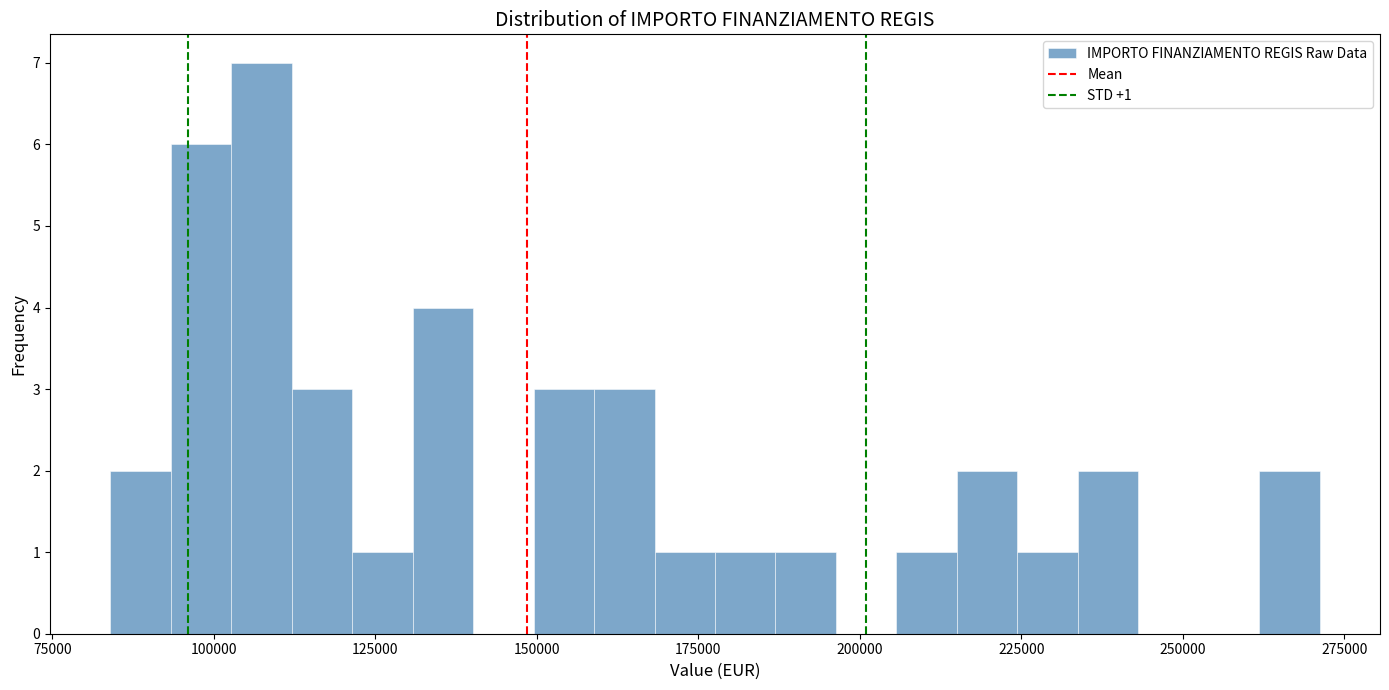

Around what value on the x-axis is the tallest bar? Give the approximate position of its centre, as read against the axis.

105000